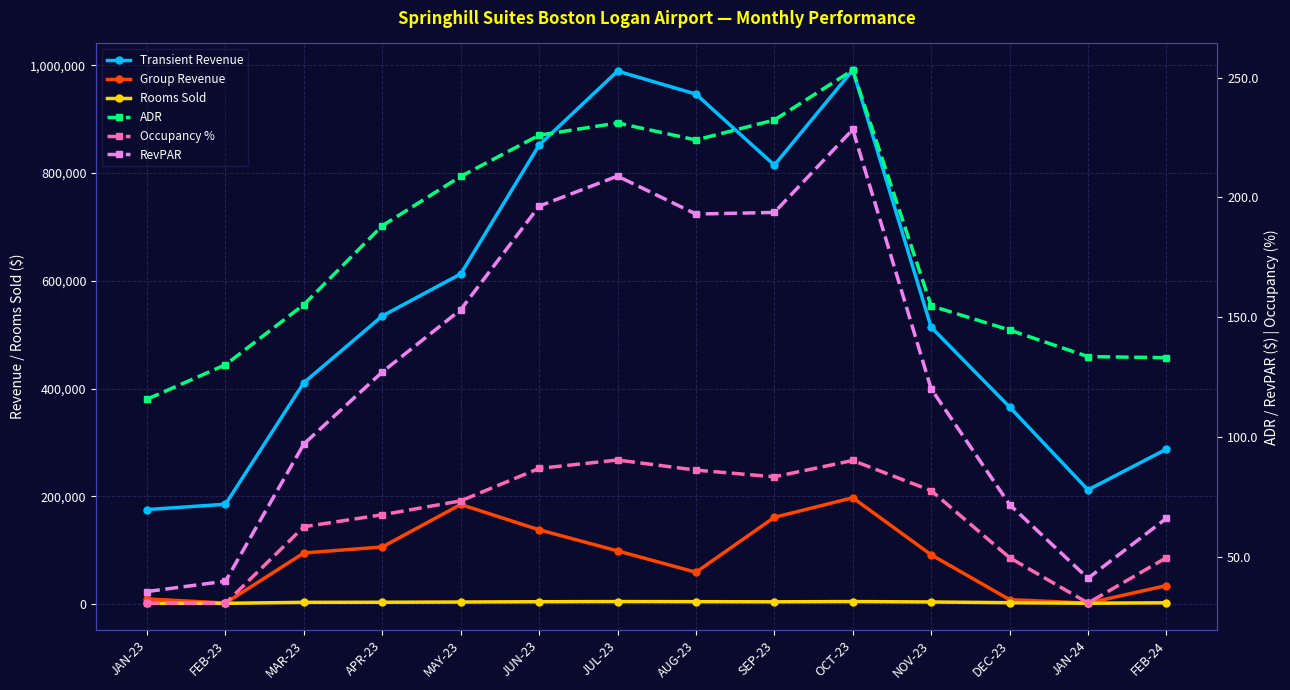

Between JUN-23 and DEC-23, which series saw the biggest shift?

Transient Revenue